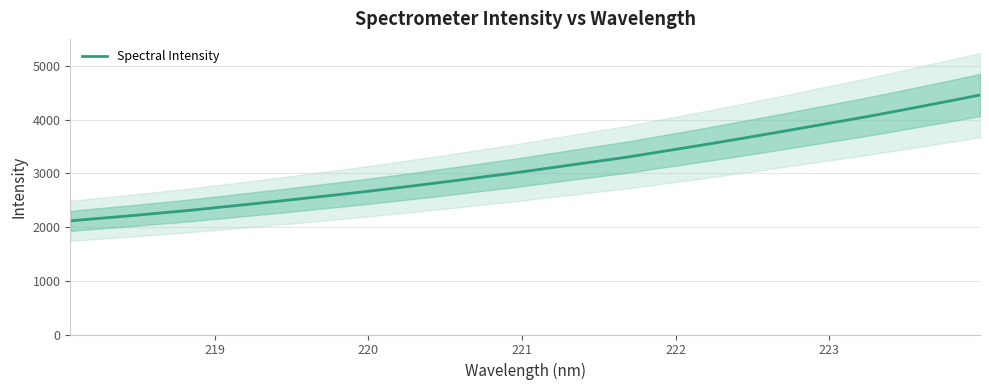

What is the highest value of the Spectral Intensity series?

4455.7